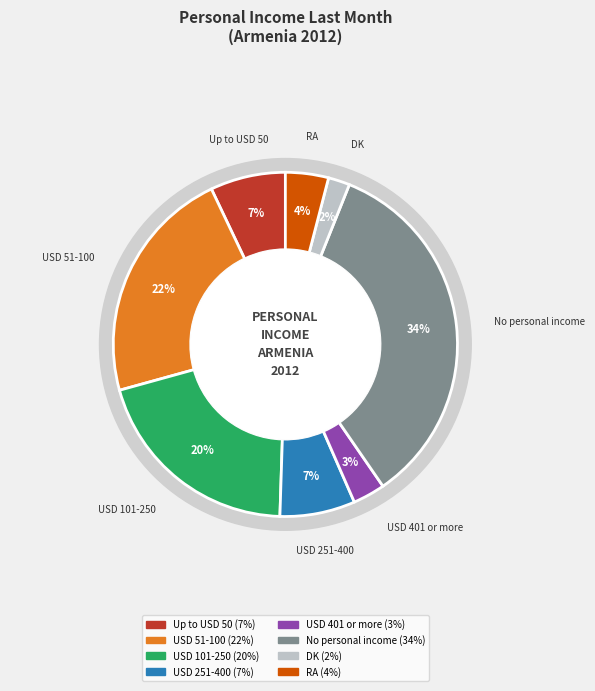

Which category has the smallest portion of the pie?

DK